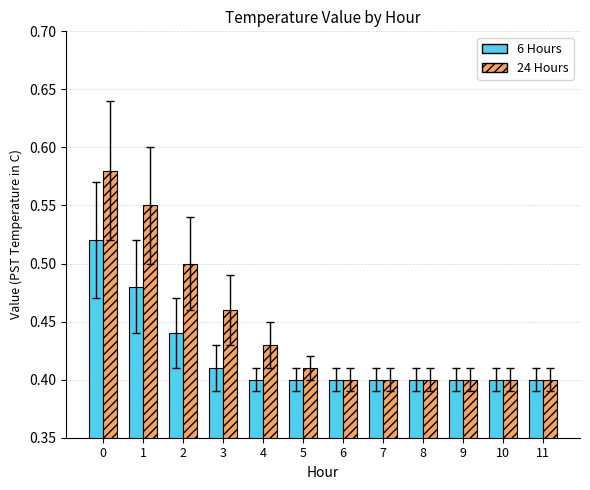

How many 24 Hours values are between 0 and 1?

12